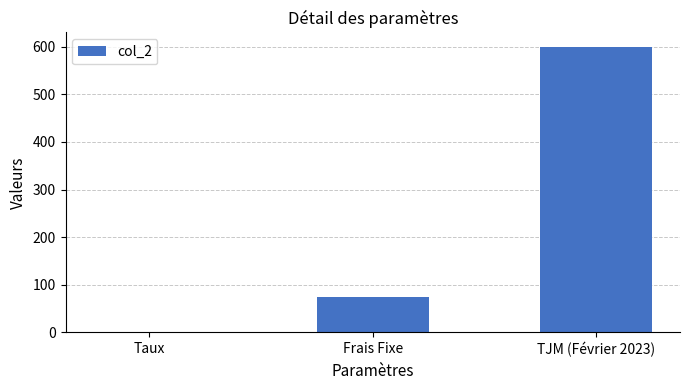

What is the sum of all values?

675.1